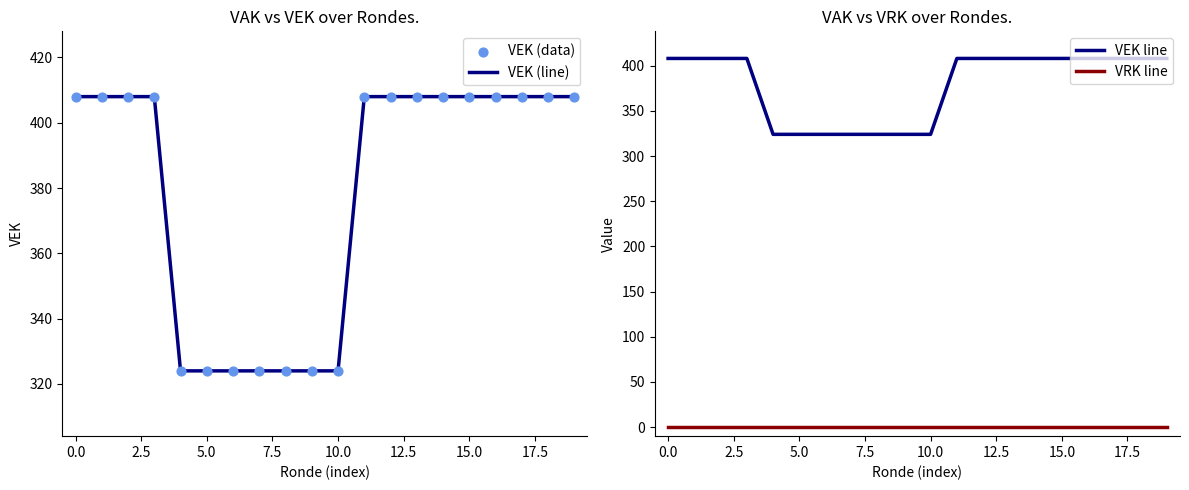

What are all the series names shown in the legend?

VEK (line), VEK (data), VEK line, VRK line